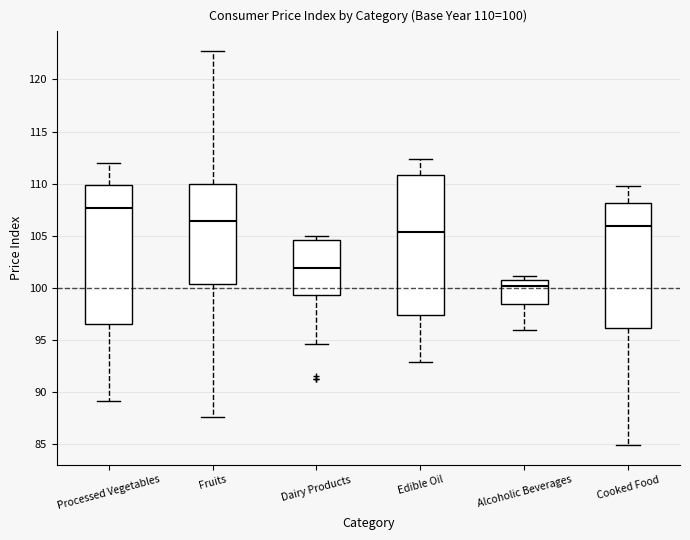

Which box has the lowest median line?

Alcoholic Beverages